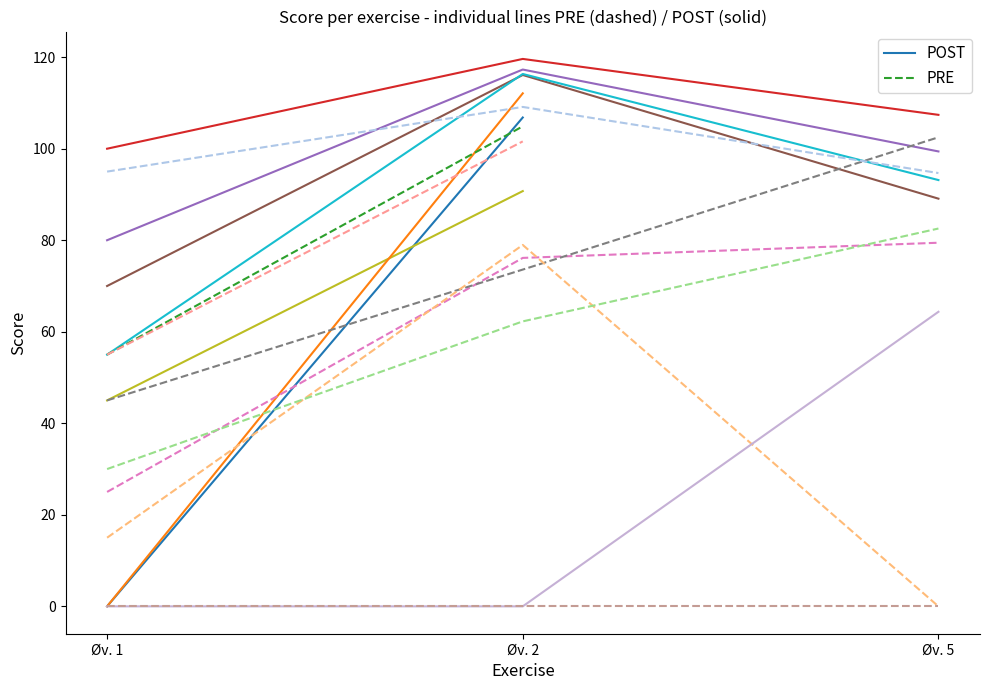

What is the difference between the POST values at Øv. 1 and Øv. 2?

106.8